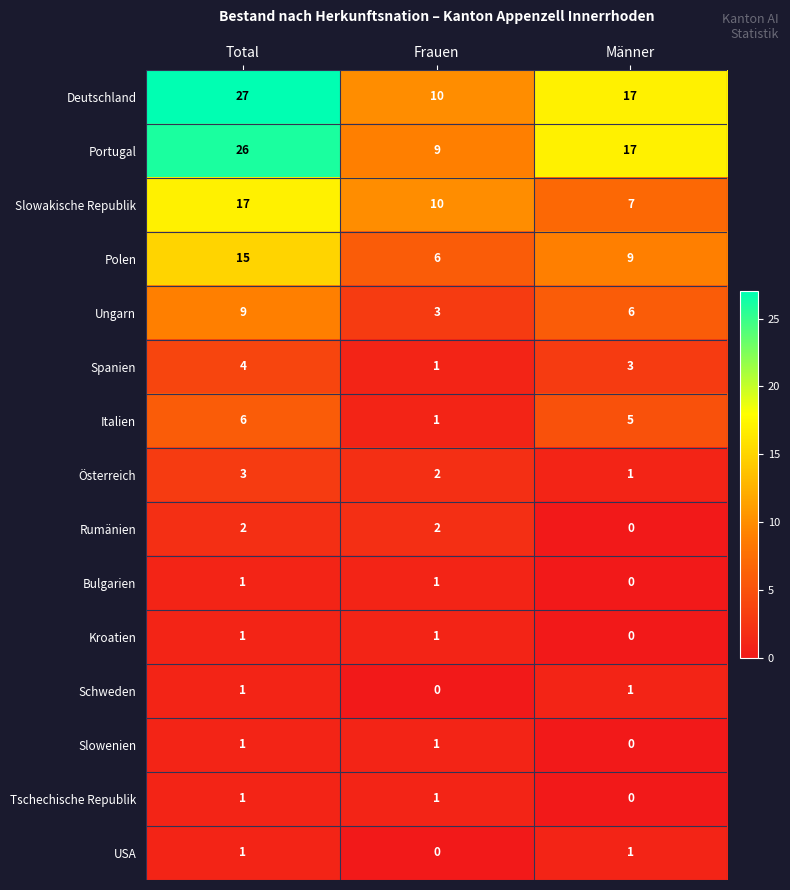

What is the spread (max minus min) of values at Total?

26